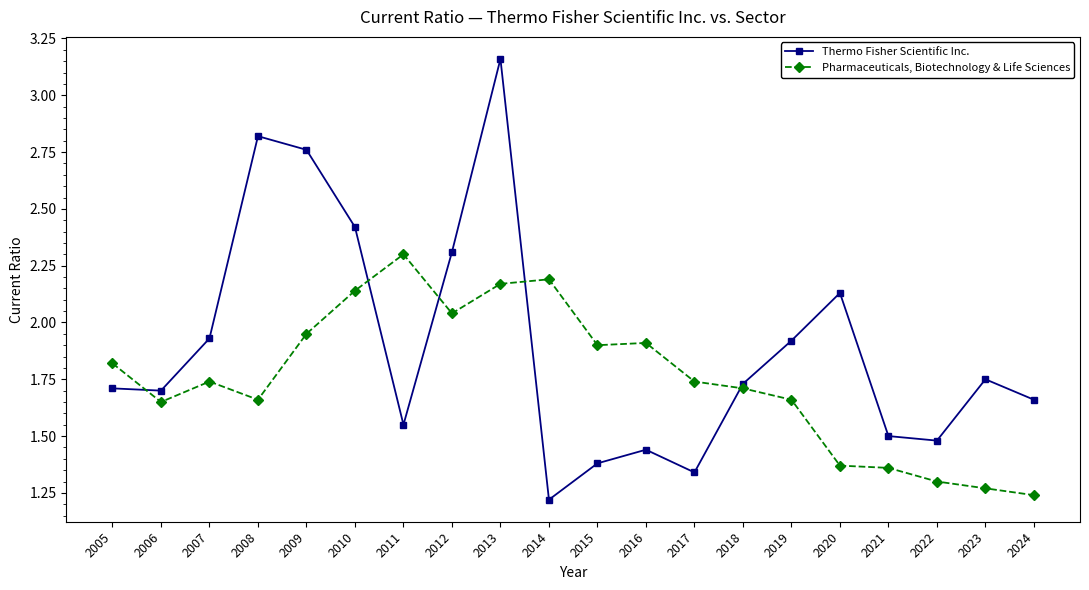

Rank the series at 2014 from highest to lowest value.

Pharmaceuticals, Biotechnology & Life Sciences, Thermo Fisher Scientific Inc.